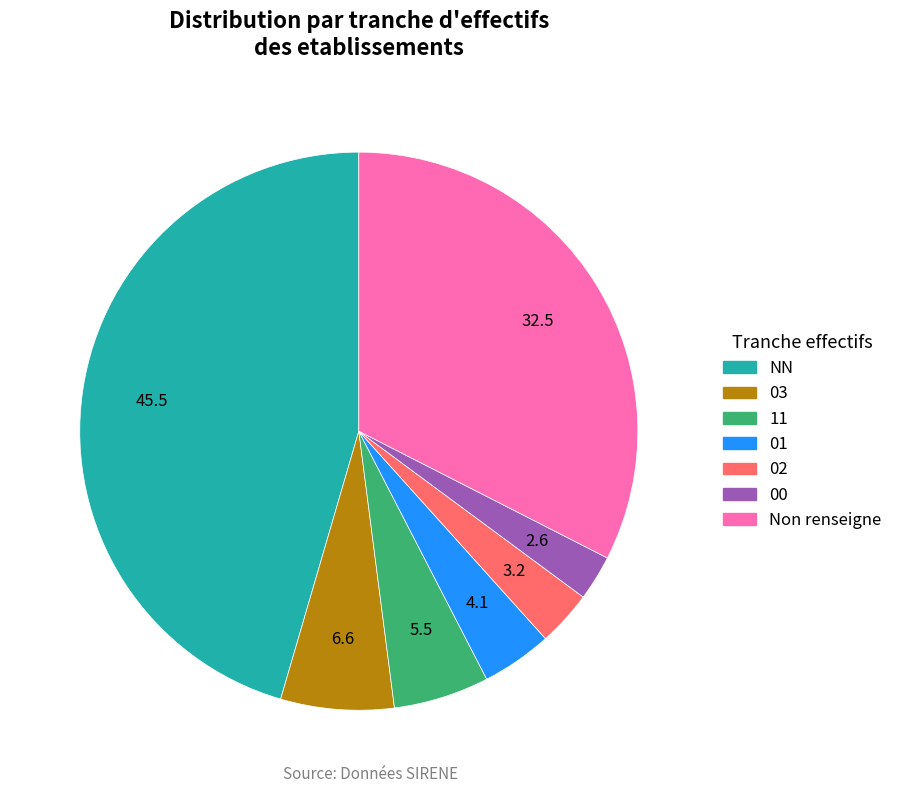

Is there any slice that represents more than half of the pie?

No